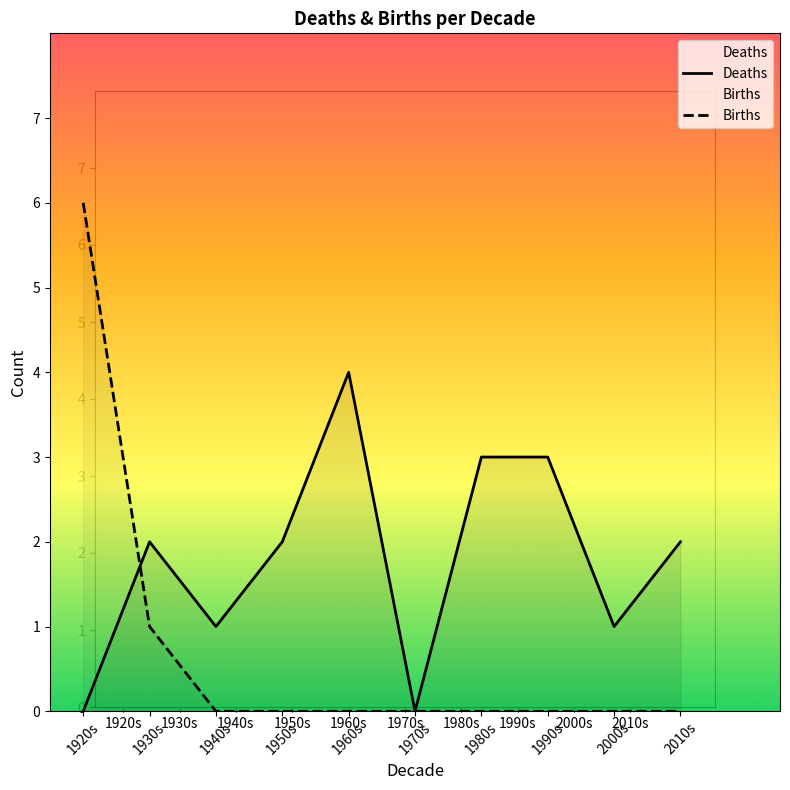

Which series has the widest spread of values?

Births